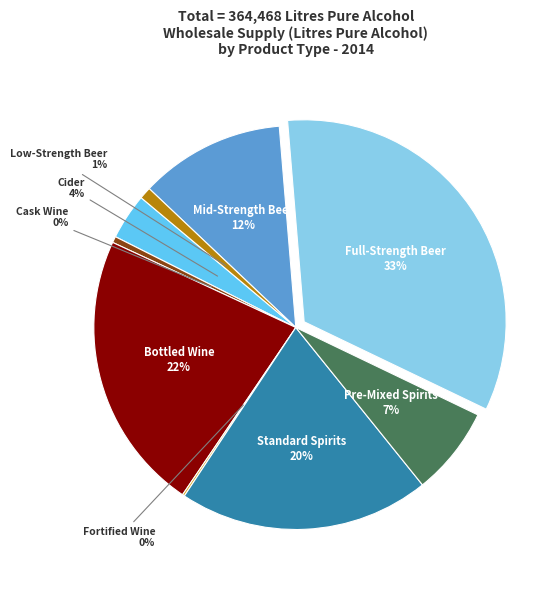

Is there any slice that represents more than half of the pie?

No